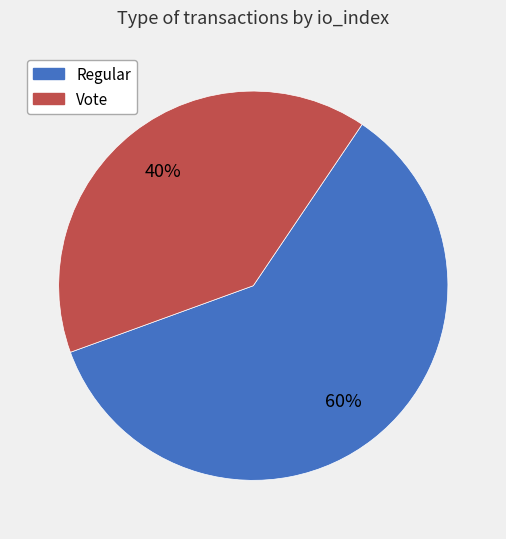

What percentage is the Regular slice, to the nearest percent?

60%